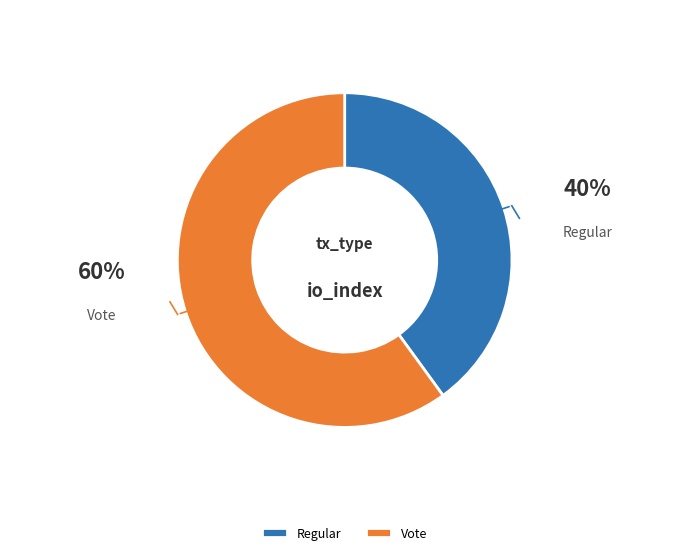

Which has a higher value, Vote or Regular?

Vote